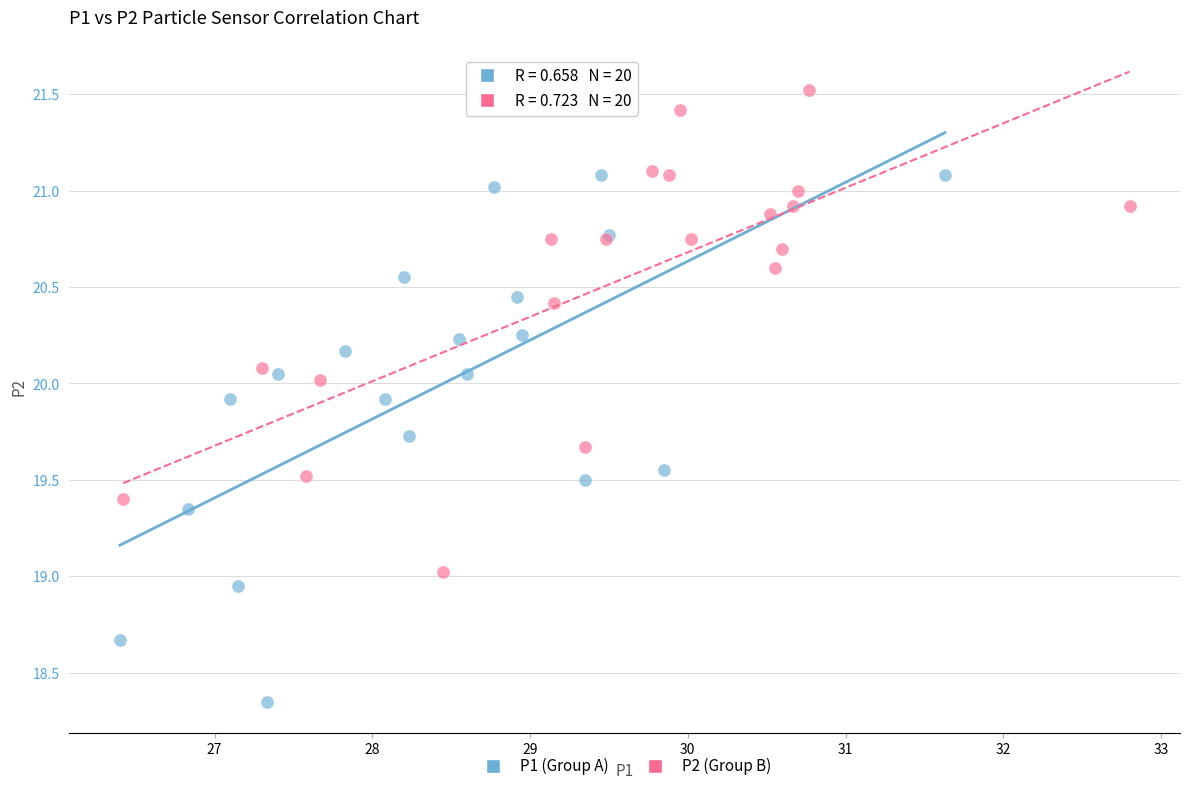

Which series contains the highest Y value?

P2 (Group B)